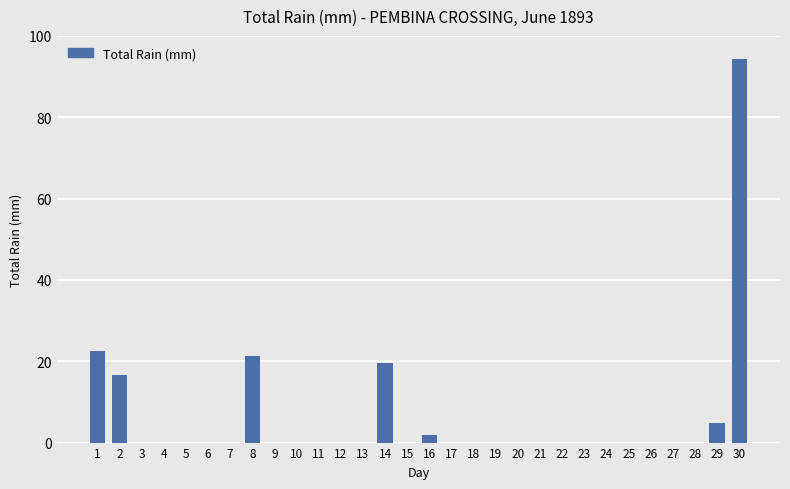

Count the number of categories in the chart.

30